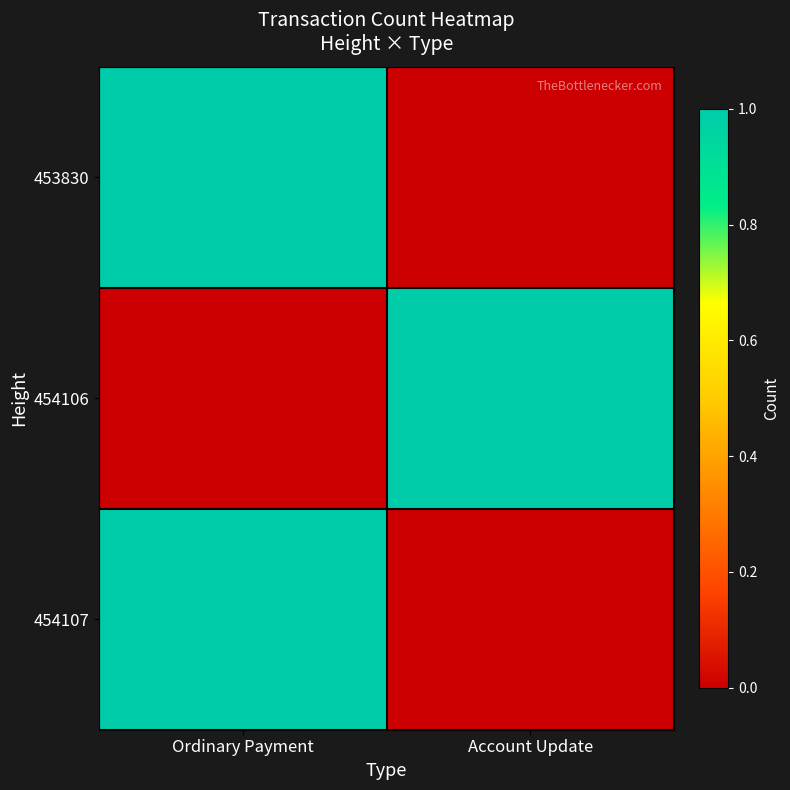

Which series has the largest range (max minus min)?

453830